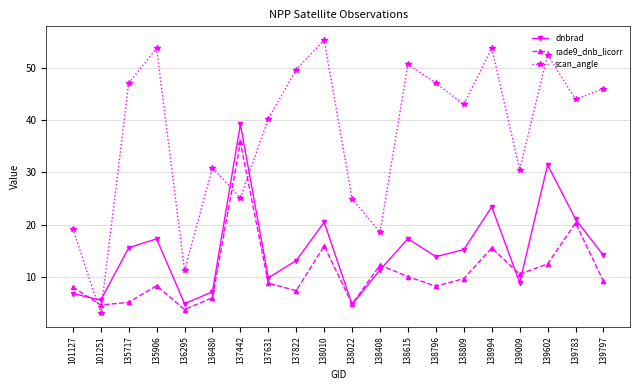

How many lines are shown in the chart?

3